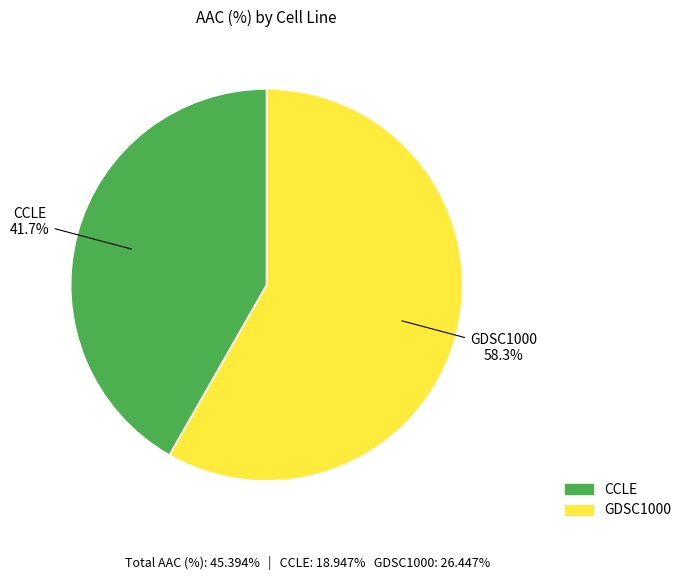

Between CCLE and GDSC1000, which is larger?

GDSC1000